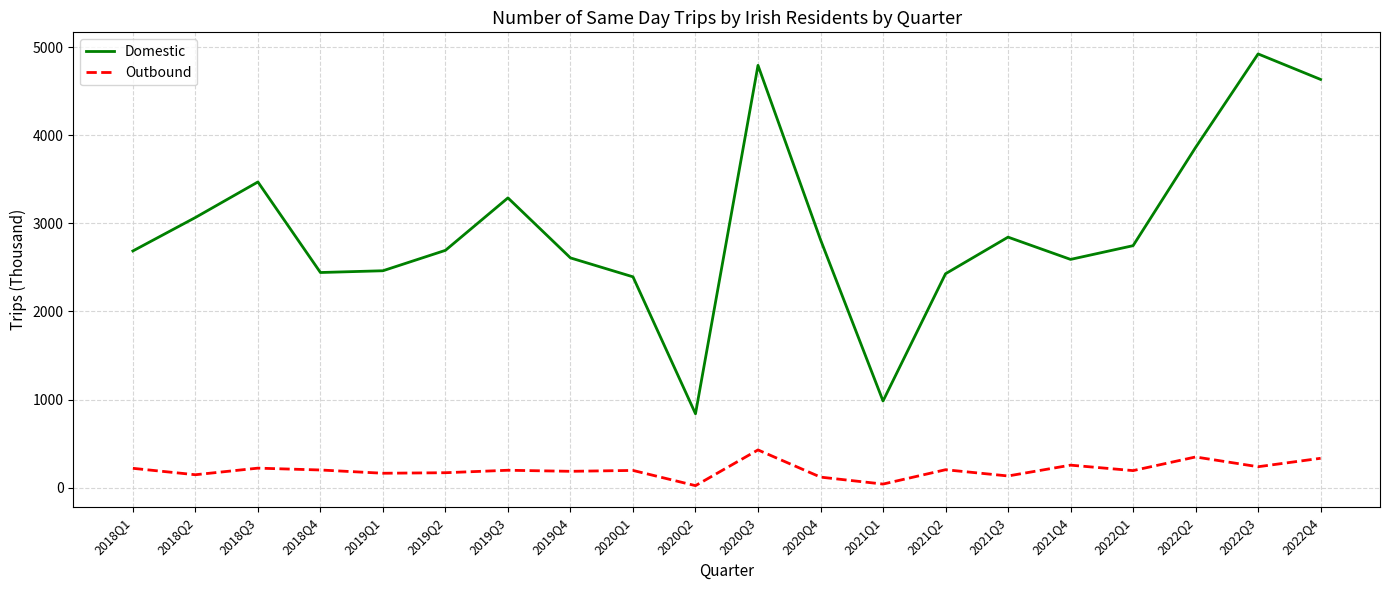

In Domestic, how many points are lower than both neighbors (excluding endpoints)?

4